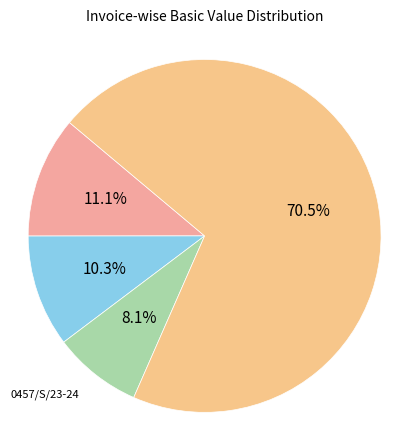

How many segments does this pie chart have?

4